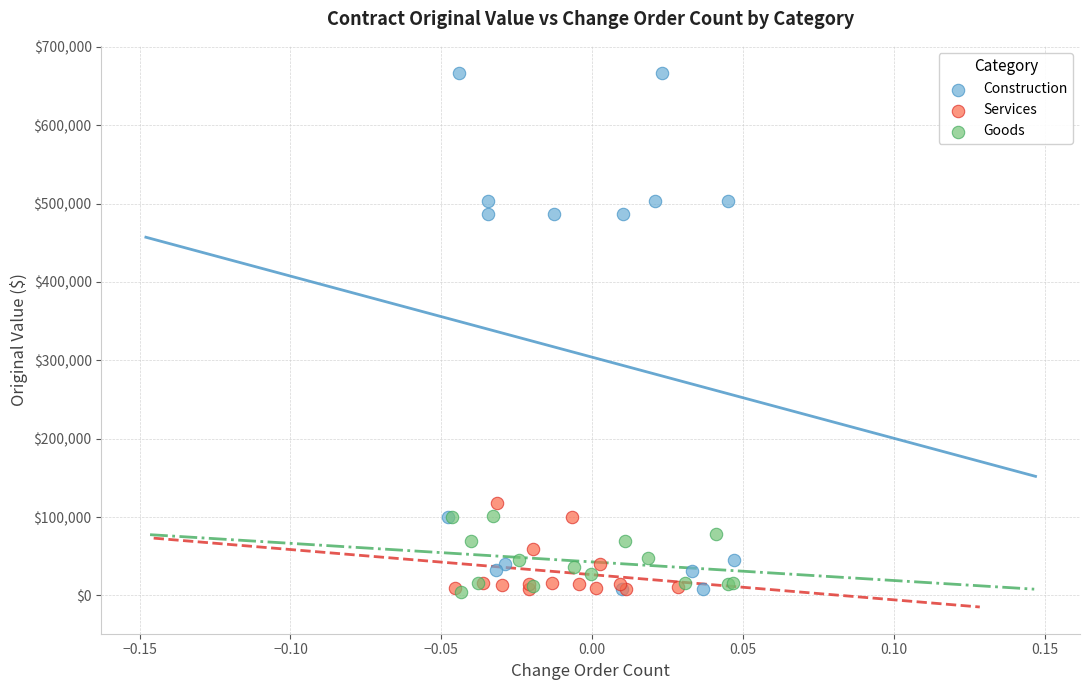

What are all the series names shown in the legend?

Construction, Services, Goods